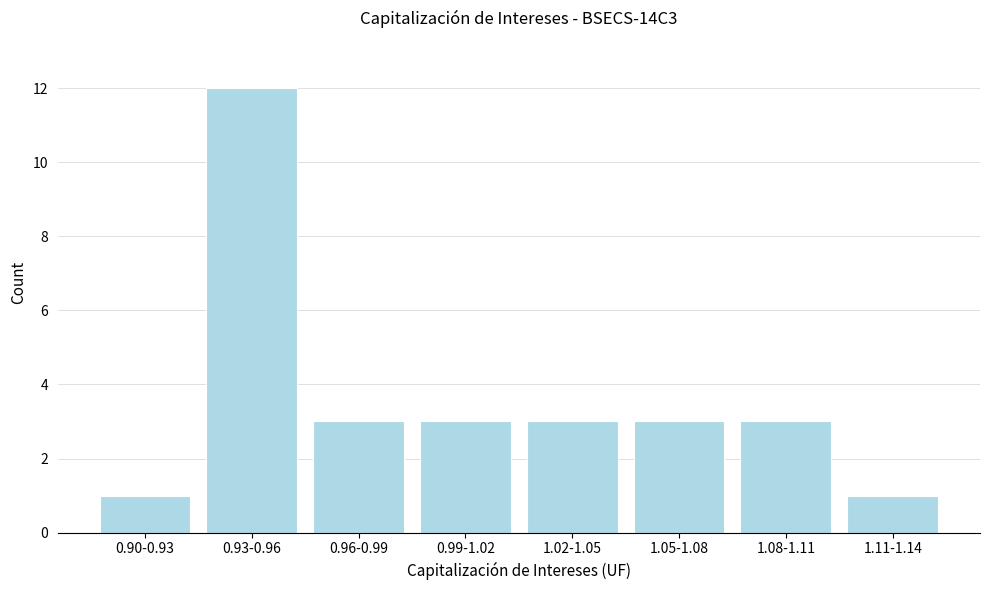

Reading left to right, extract all data points from this chart.

0.90-0.93=1	0.93-0.96=12	0.96-0.99=3	0.99-1.02=3	1.02-1.05=3	1.05-1.08=3	1.08-1.11=3	1.11-1.14=1